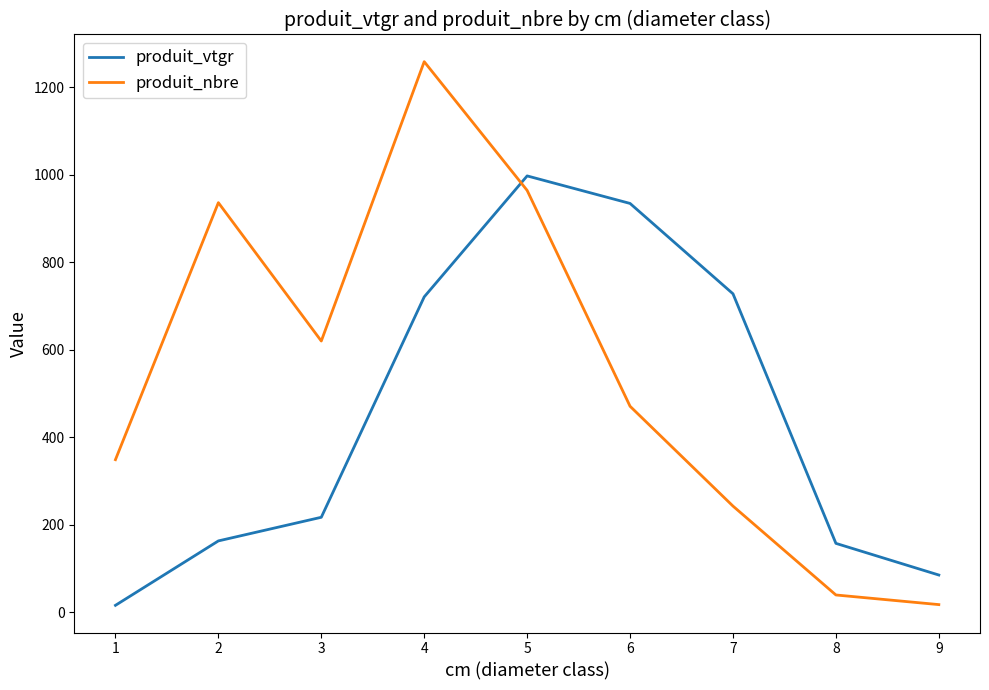

Reading right to left, list all the values displayed in this chart.

produit_vtgr: 9=85.6	8=157.9	7=727.9	6=934.2	5=997.1	4=720.8	3=217.5	2=163.5	1=16.3
produit_nbre: 9=18.0	8=40.0	7=243.0	6=471.0	5=964.0	4=1258.0	3=620.0	2=936.0	1=349.0